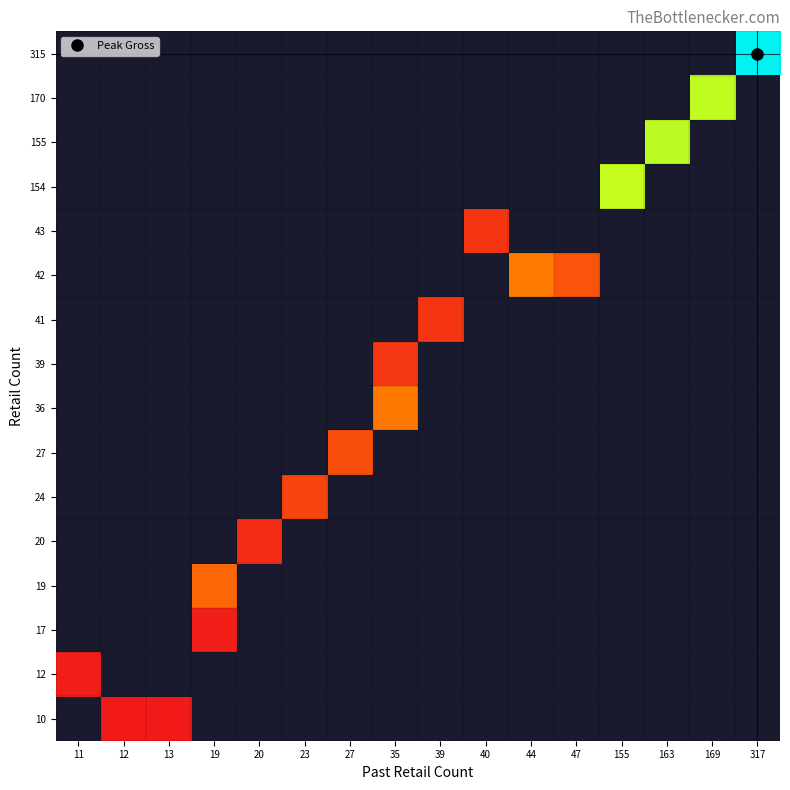

How many values in 17 are above zero?

1